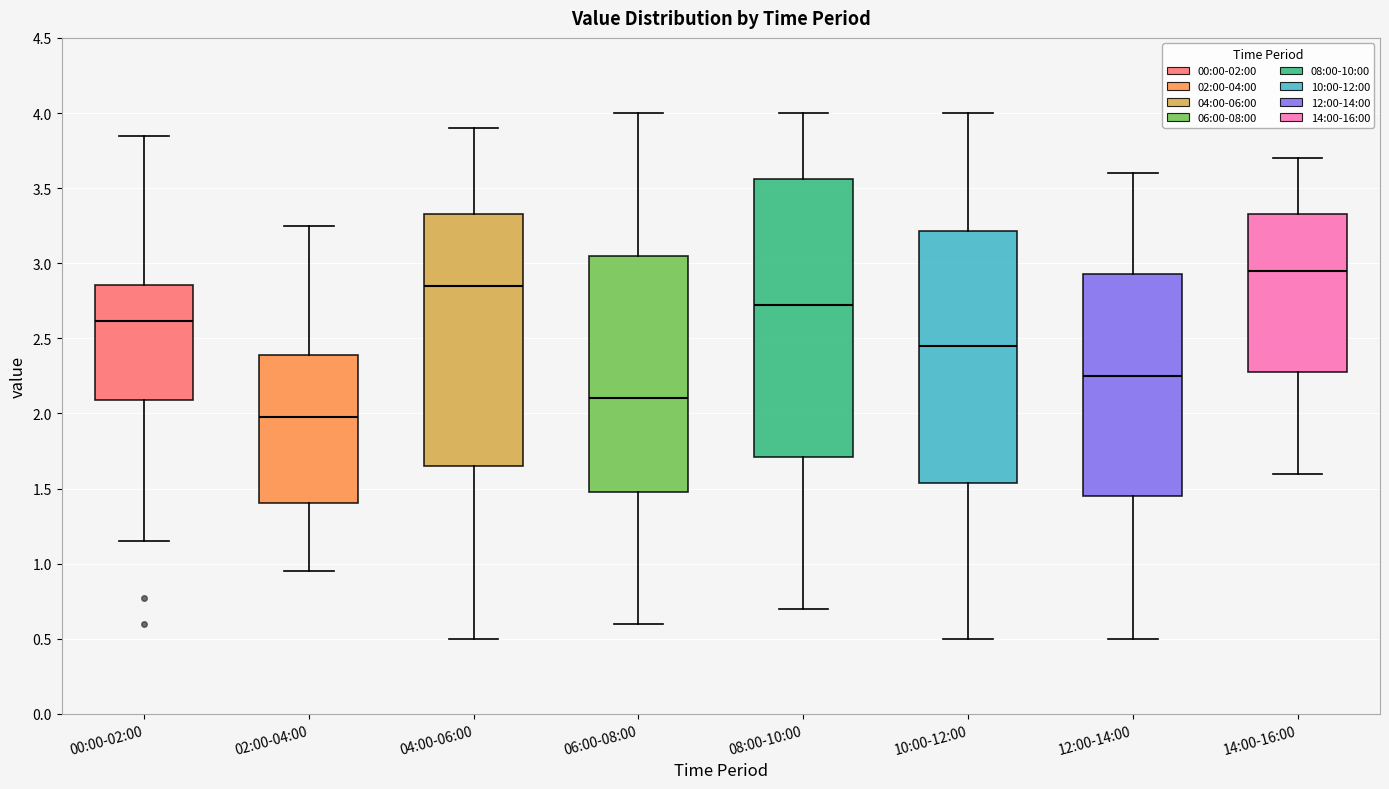

Reading left to right, transcribe this box plot: for each box, give where its median line is, the range the box spans, and where its two whiskers end, as read against the y-axis. The values are not printed on the chart, so give them approximately, as read against the axis.

00:00-02:00: median 2.60, box 2.10 to 2.85, whiskers 1.15 to 3.85
02:00-04:00: median 2.00, box 1.40 to 2.40, whiskers 0.95 to 3.25
04:00-06:00: median 2.85, box 1.65 to 3.35, whiskers 0.50 to 3.90
06:00-08:00: median 2.10, box 1.50 to 3.05, whiskers 0.60 to 4.00
08:00-10:00: median 2.75, box 1.70 to 3.55, whiskers 0.70 to 4.00
10:00-12:00: median 2.45, box 1.55 to 3.20, whiskers 0.50 to 4.00
12:00-14:00: median 2.25, box 1.45 to 2.95, whiskers 0.50 to 3.60
14:00-16:00: median 2.95, box 2.30 to 3.35, whiskers 1.60 to 3.70